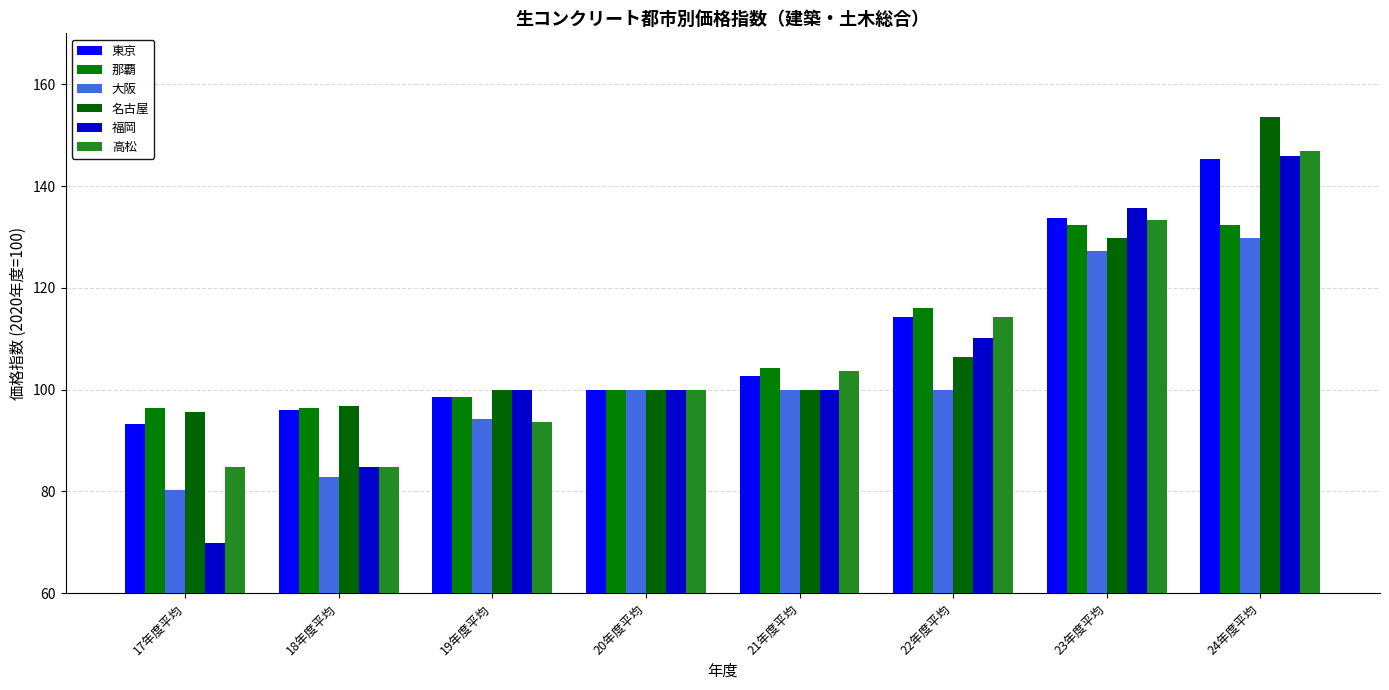

Which has a higher value, 17年度平均 or 21年度平均?

21年度平均